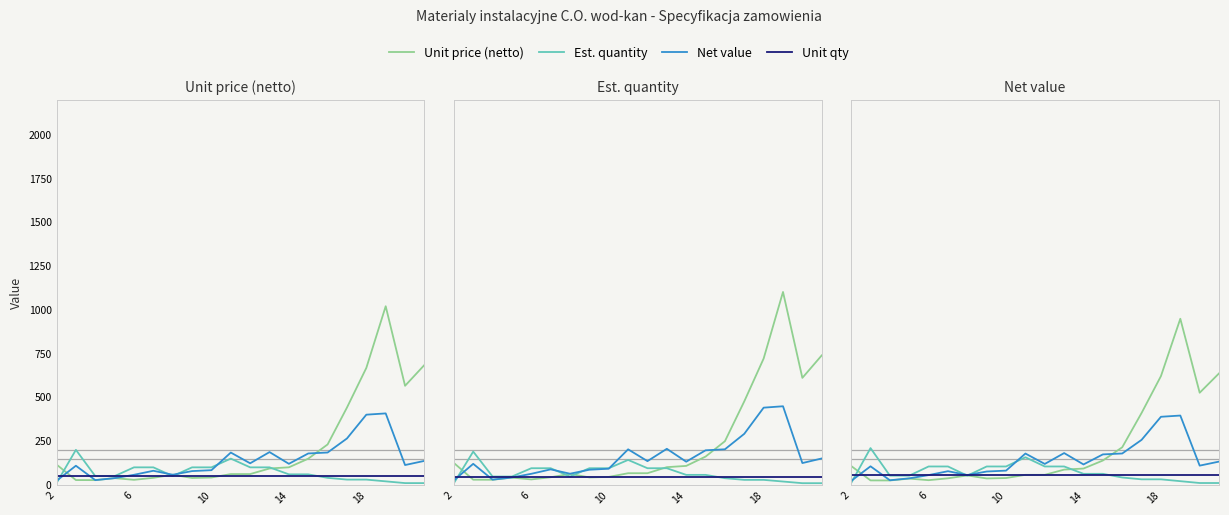

Does the chart display data point markers on the line(s)?

No